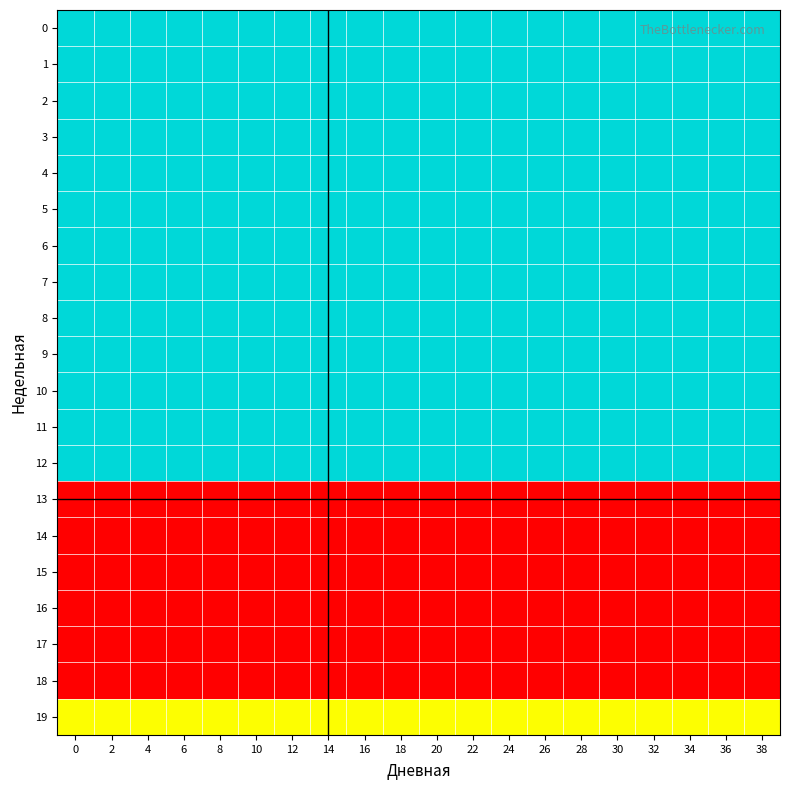

Which has a higher value, 32 or 30?

32